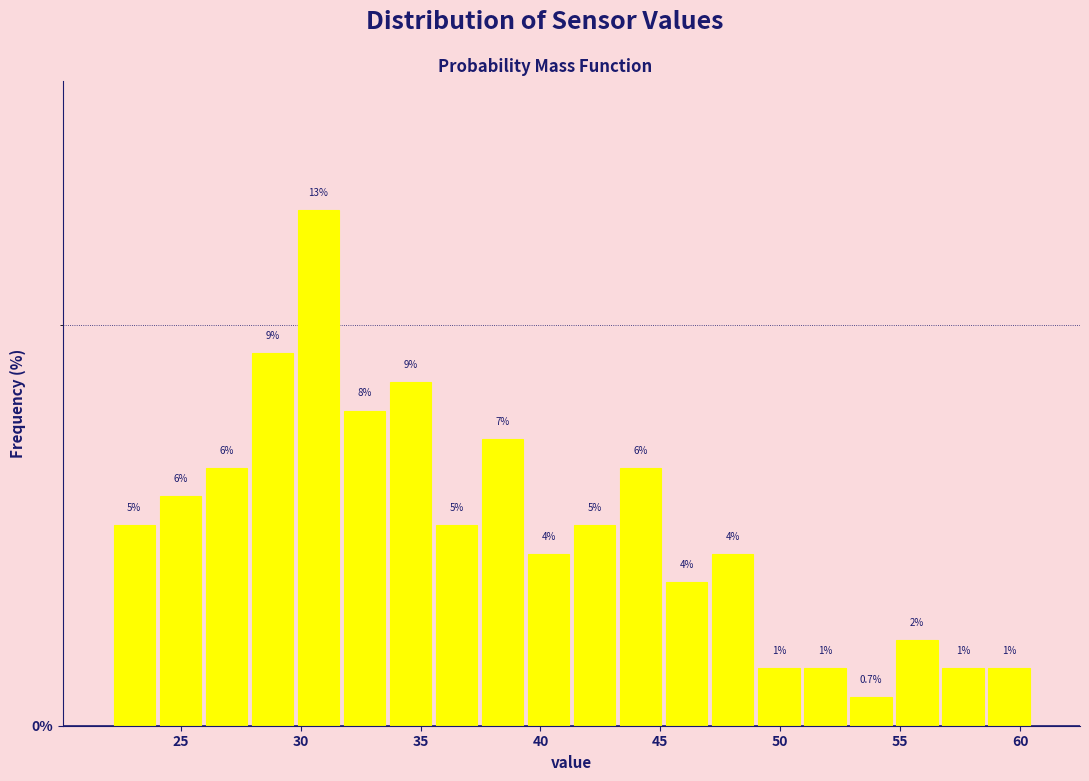

Around what value on the x-axis is the tallest bar? Give the approximate position of its centre, as read against the axis.

30.5